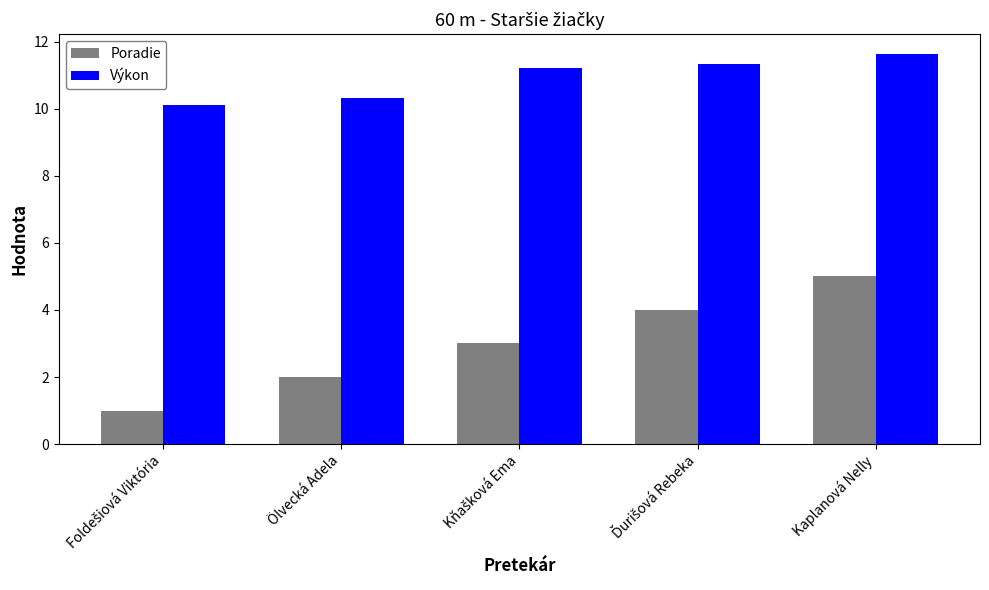

What is the spread (max minus min) of values at Kaplanová Nelly?

6.6